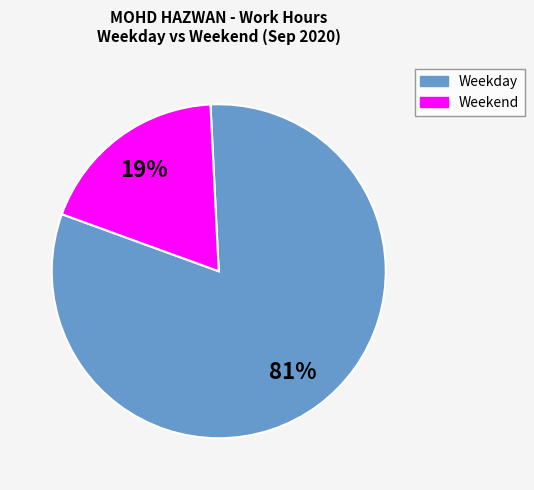

To the nearest percent, what is the average slice percentage?

50%